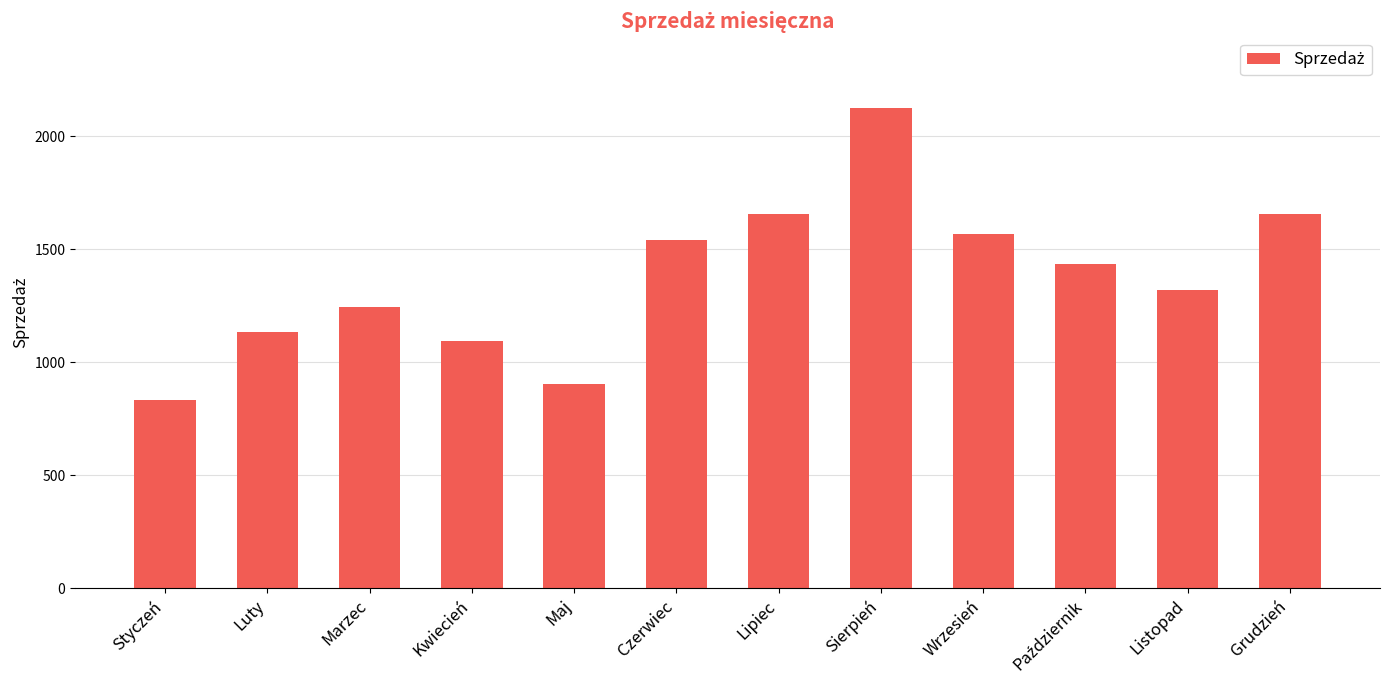

The chart shows a value of 3718 at Sierpień. True or false?

False